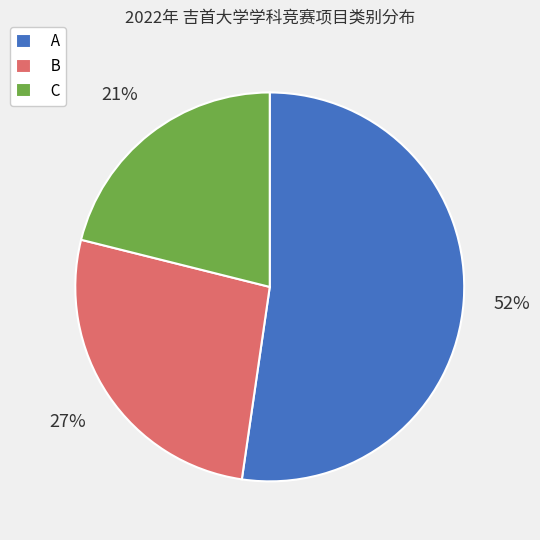

Is the sum of A and B greater than half?

Yes